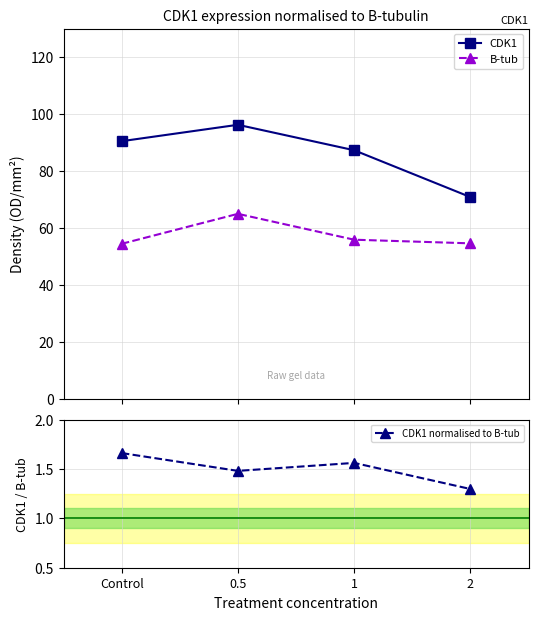

Which series changed the most between 1 and 2?

CDK1